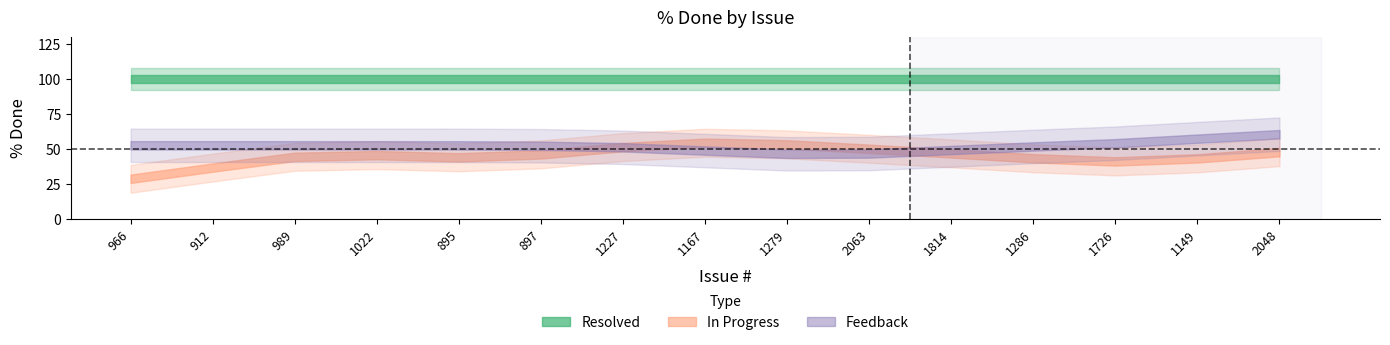

True or false: Resolved has more than 1 interior local peaks.

False